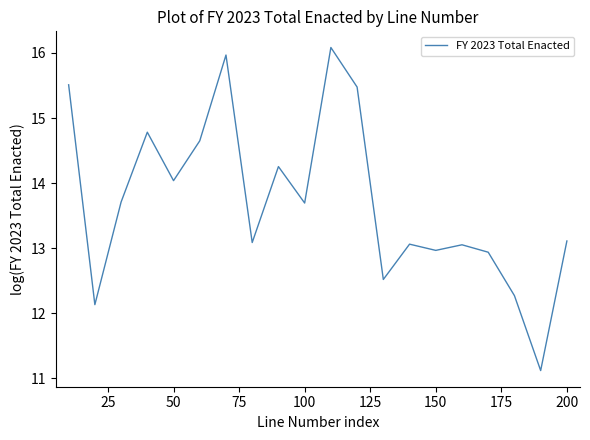

What is the difference between the maximum and minimum values?

5.0